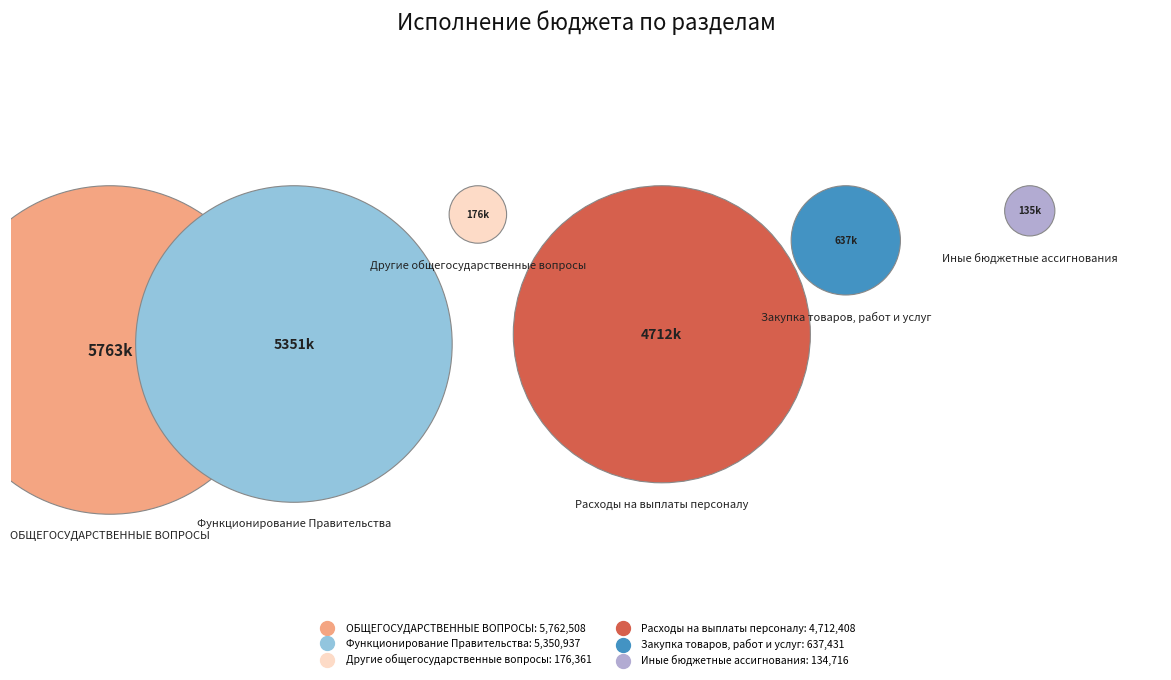

What is the ratio of the value at Другие общегосударственные вопросы to the value at Закупка товаров, работ и услуг?

0.3